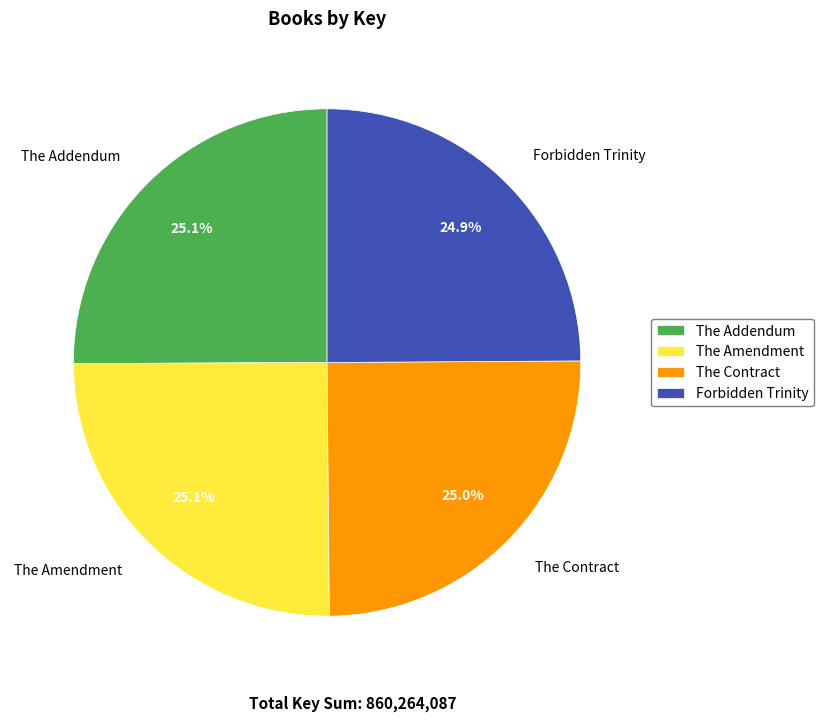

Does The Contract account for over 50% of the chart?

No